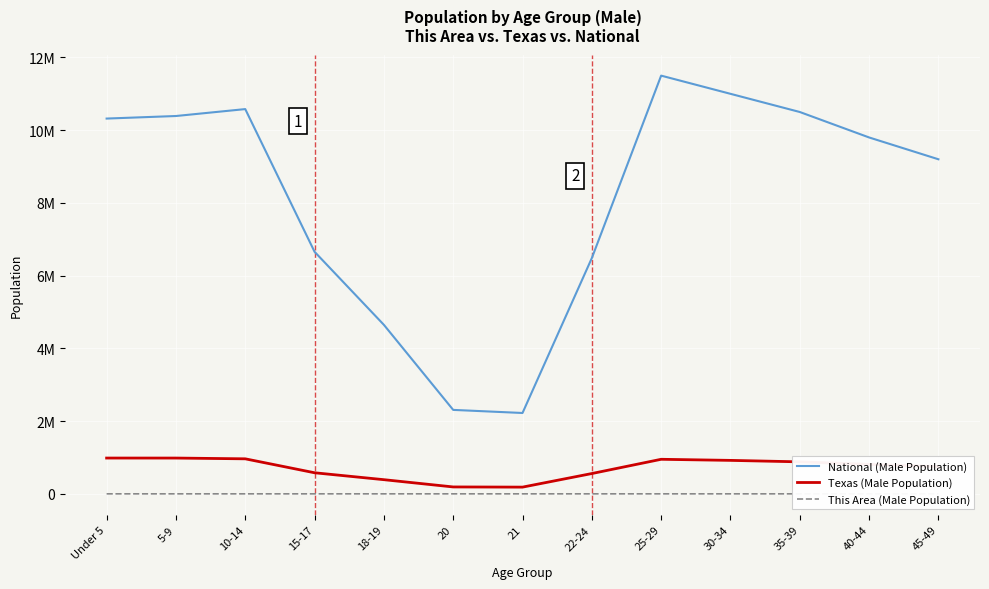

Is this an area chart (filled region under the line)?

No